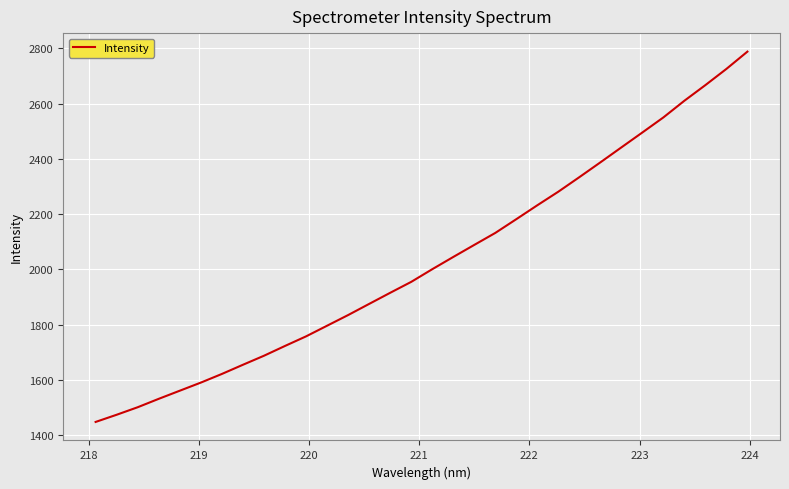

Does the chart have visible grid lines?

Yes